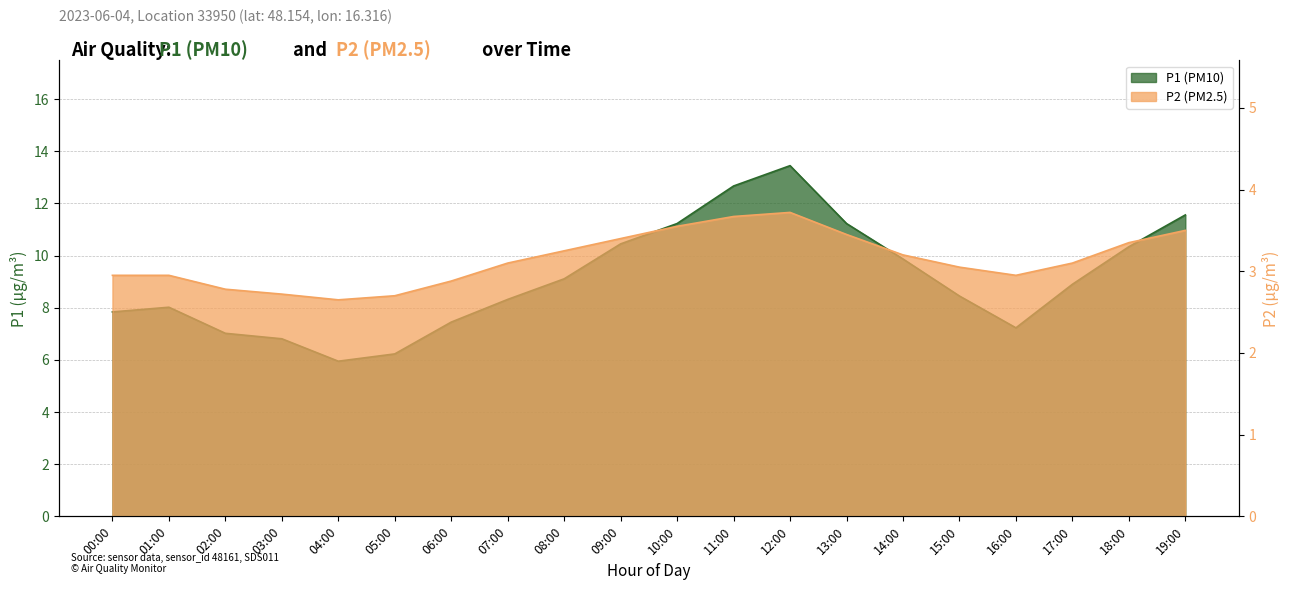

What is the label of the 1st point from the left?

00:00